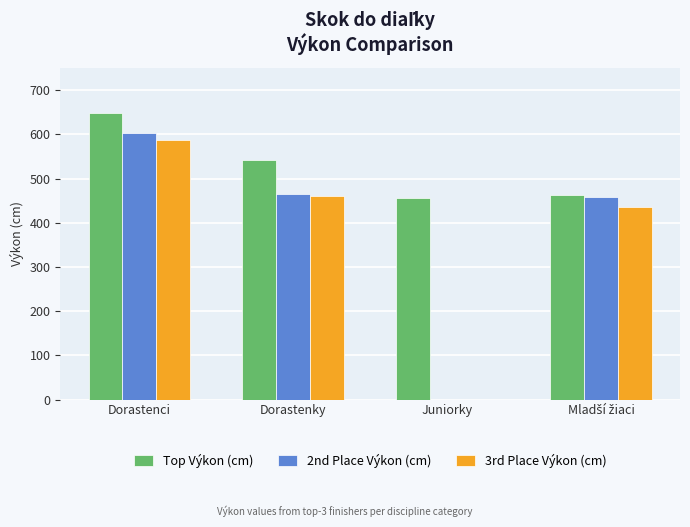

True or false: 3rd Place Výkon (cm) has a value of 461 at Dorastenky.

True